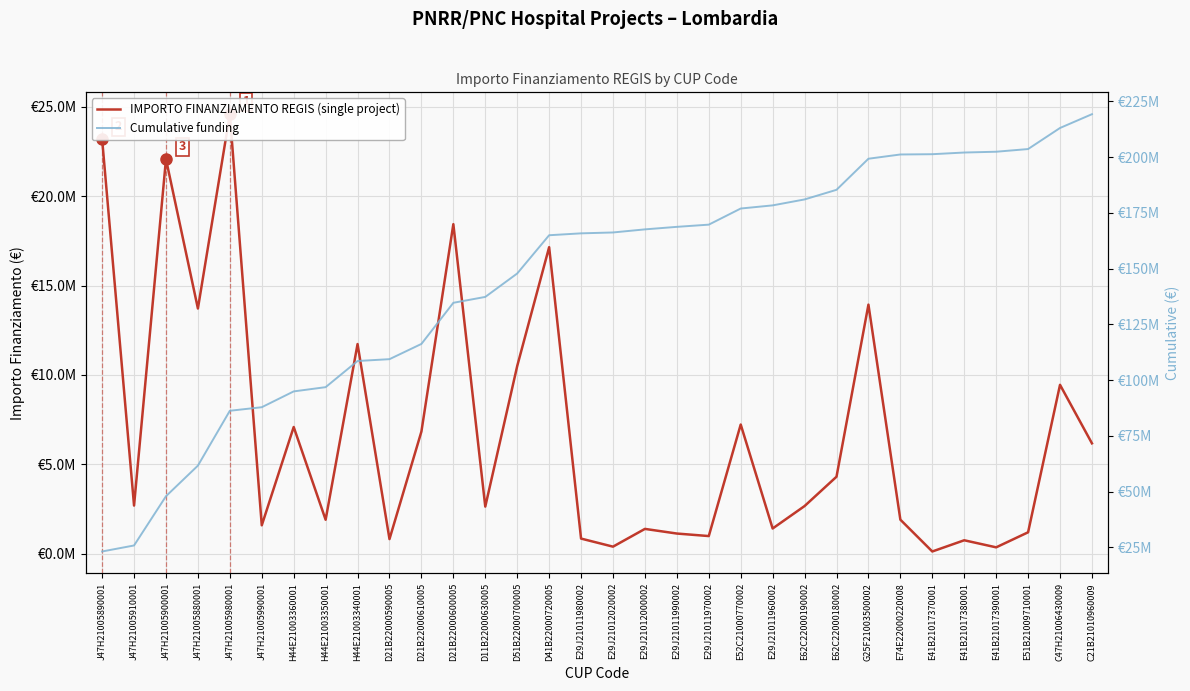

What are all the series names shown in the legend?

IMPORTO FINANZIAMENTO REGIS (single project), Cumulative funding